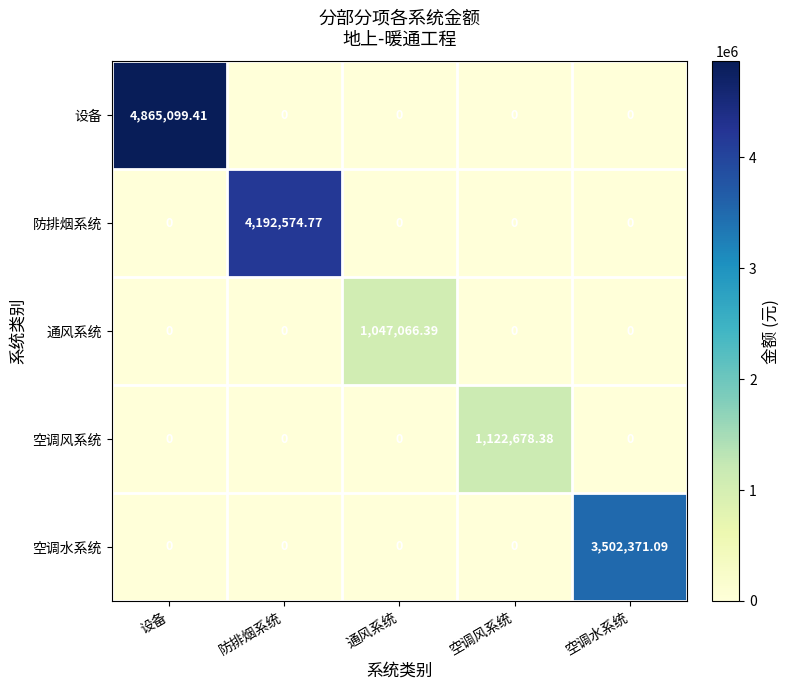

What is the difference between the highest and lowest values at 通风系统?

1047066.4